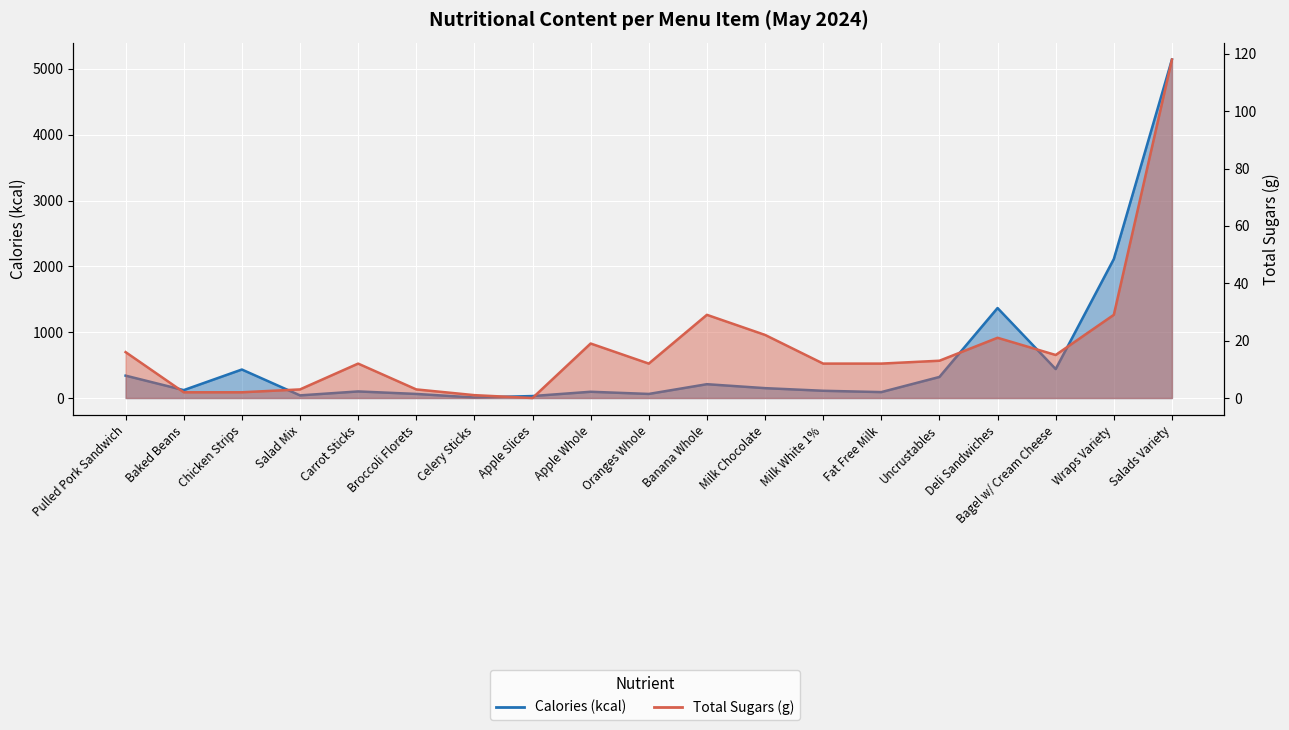

Rank the series by their average value, from lowest to highest.

Total Sugars (g), Calories (kcal)